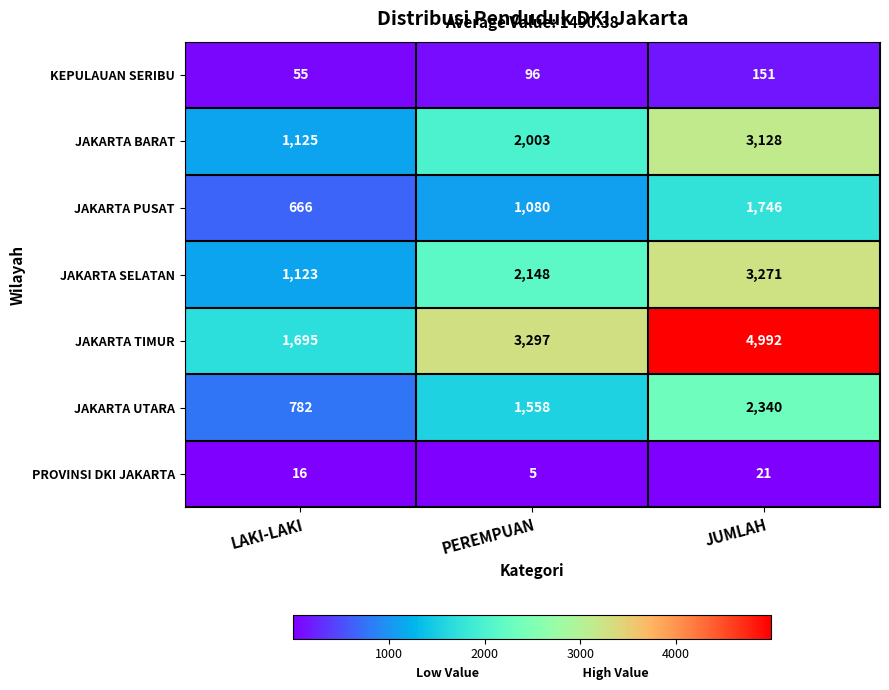

Which label corresponds to the largest value in the chart?

JUMLAH